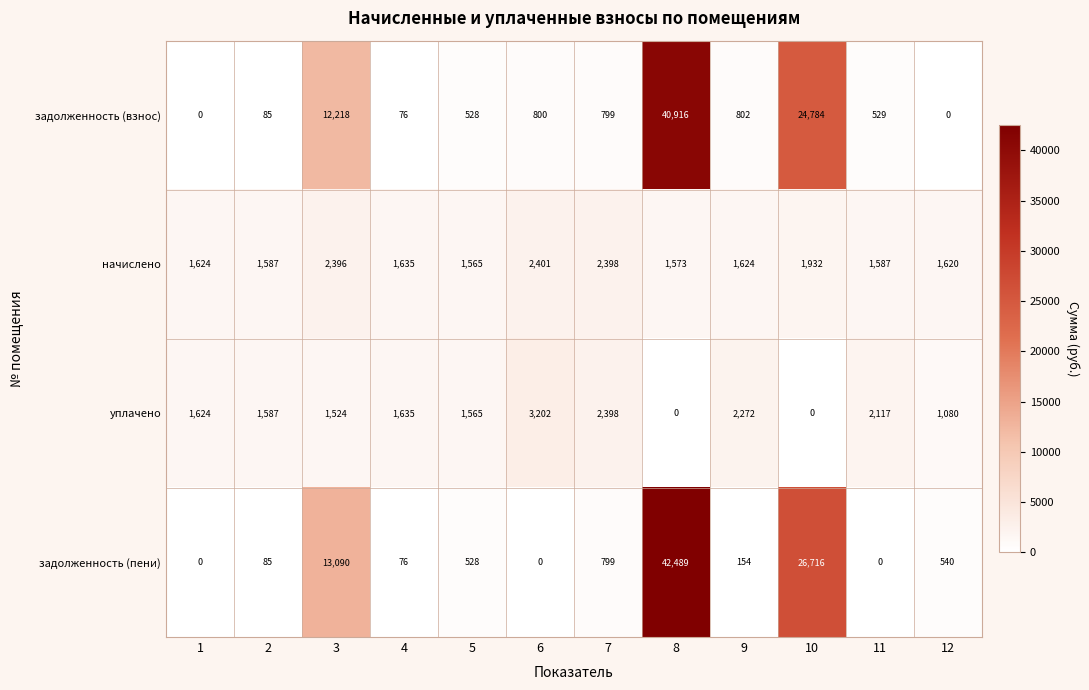

At 8, list the series in order from largest to smallest.

задолженность (пени), задолженность (взнос), начислено, уплачено